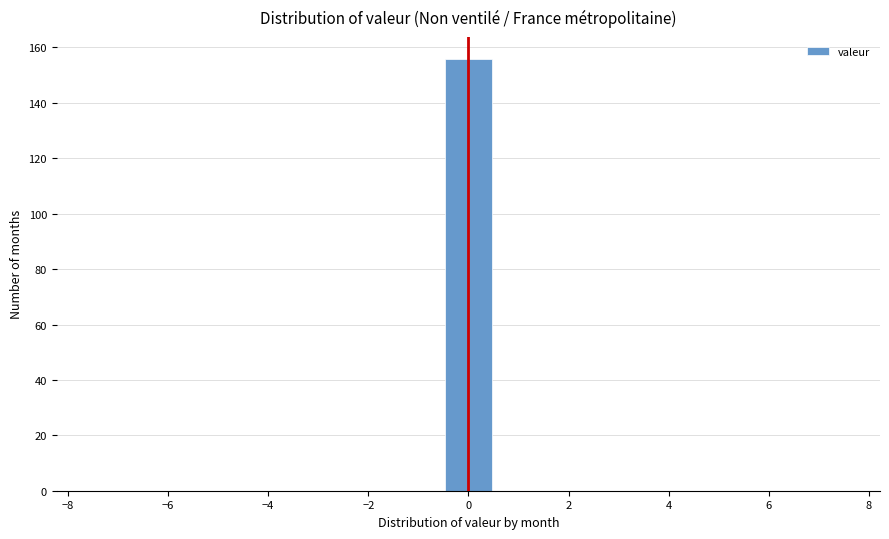

How tall is the bar that spans -0.5 to 0.5 on the x-axis? Neither the bar edges nor the heights are printed on the chart, so give them approximately, as read against the axes.

156